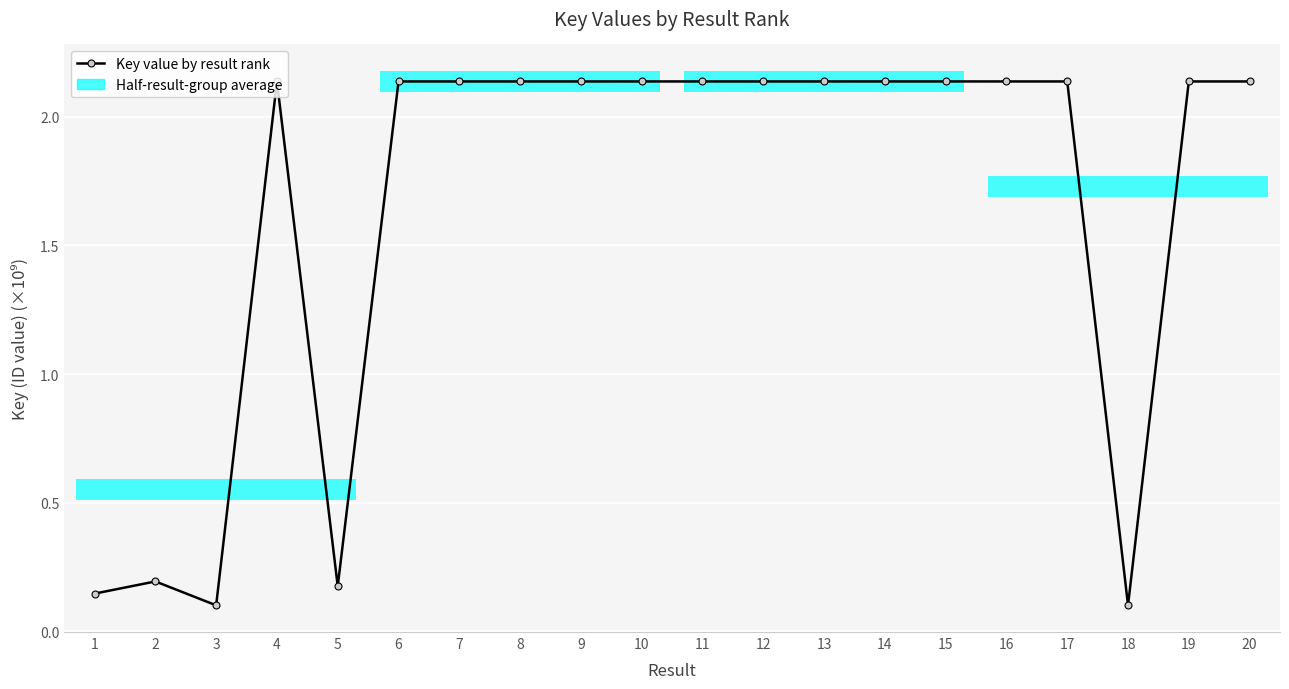

Rank the categories by value from lowest to highest.

3, 18, 1, 5, 2, 6, 16, 17, 13, 19, 7, 11, 9, 20, 12, 8, 4, 10, 15, 14